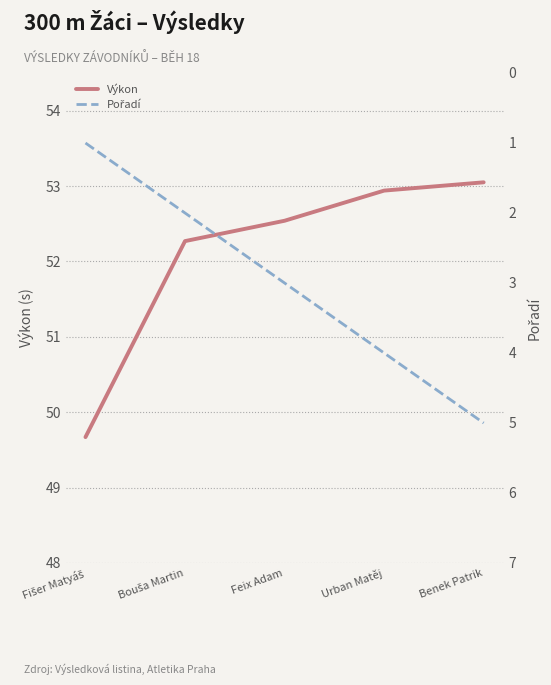

Is the value of Pořadí at Bouša Martin greater than the value of Výkon at Feix Adam?

No